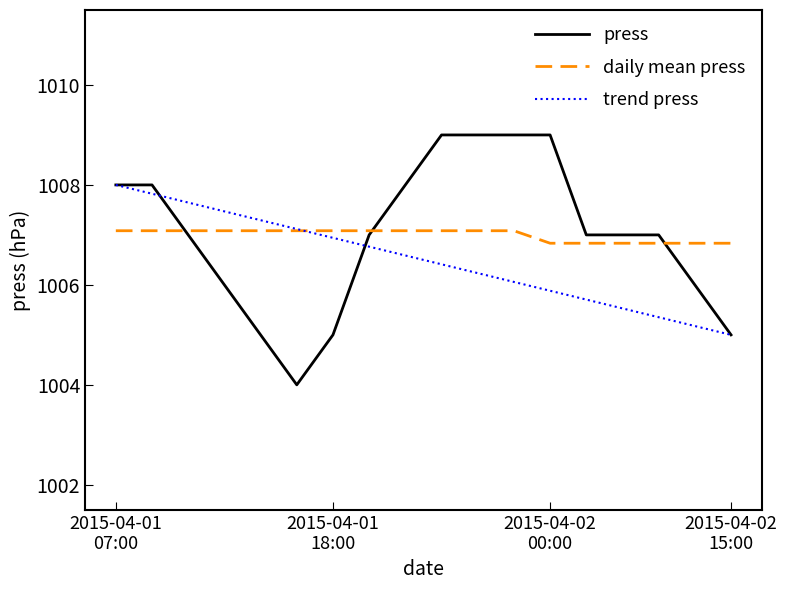

List the series in order of their peak value, highest first.

press, trend press, daily mean press